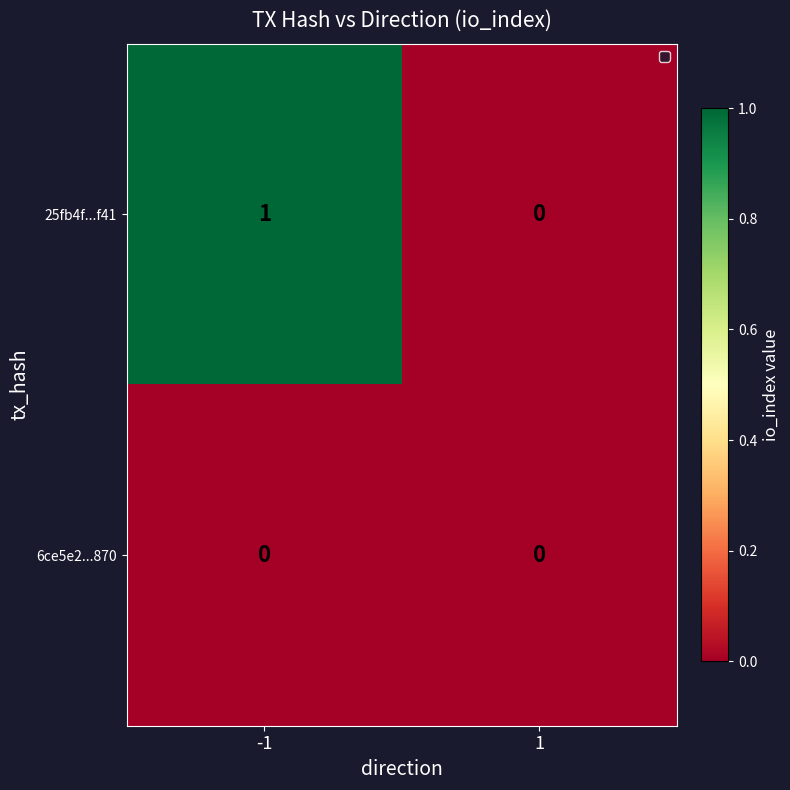

List the series in order of their overall mean, highest first.

25fb4f...f41, 6ce5e2...870